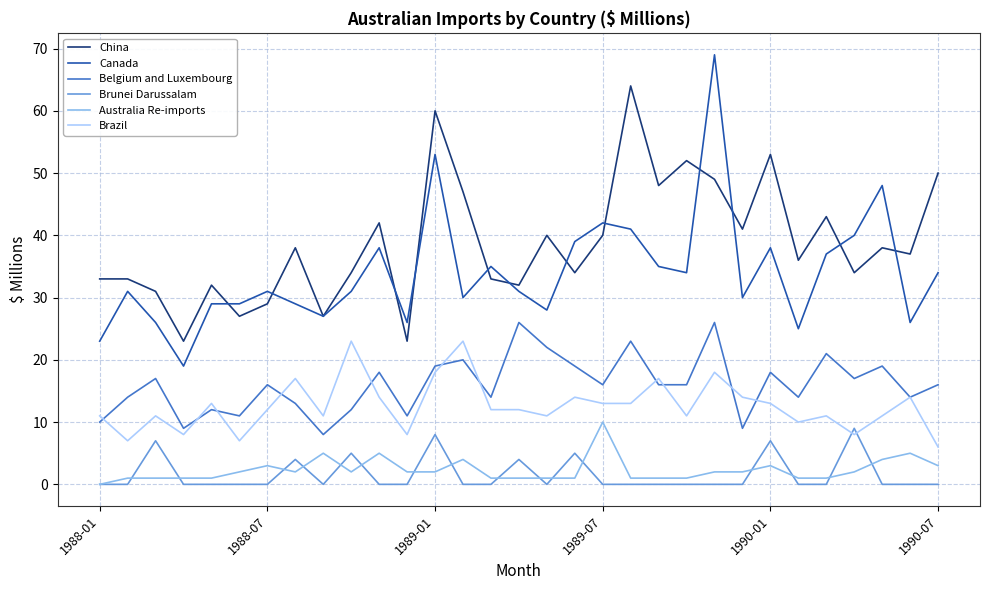

True or false: China and Australia Re-imports cross at least once.

False